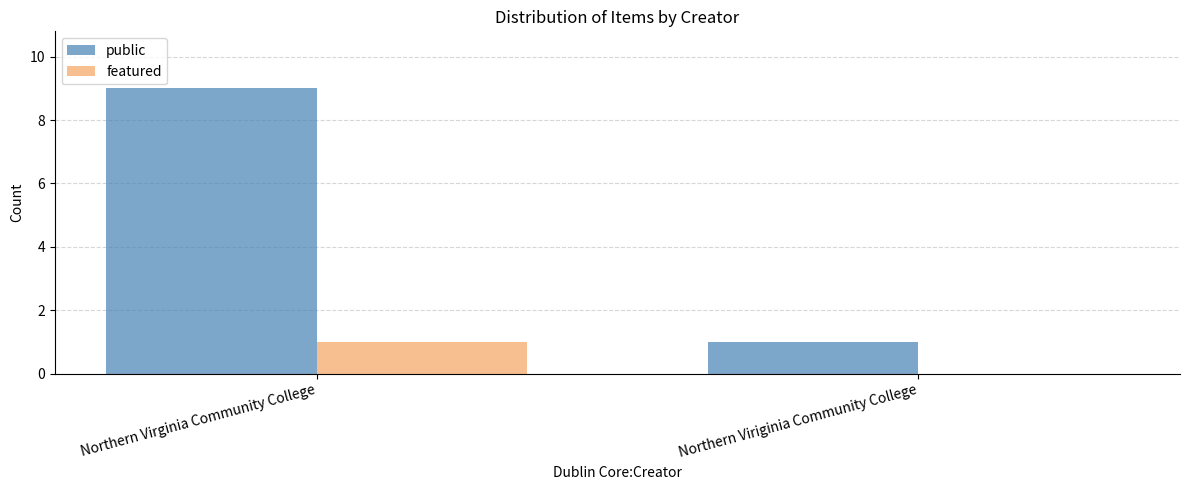

Does the chart contain stacked bars?

No